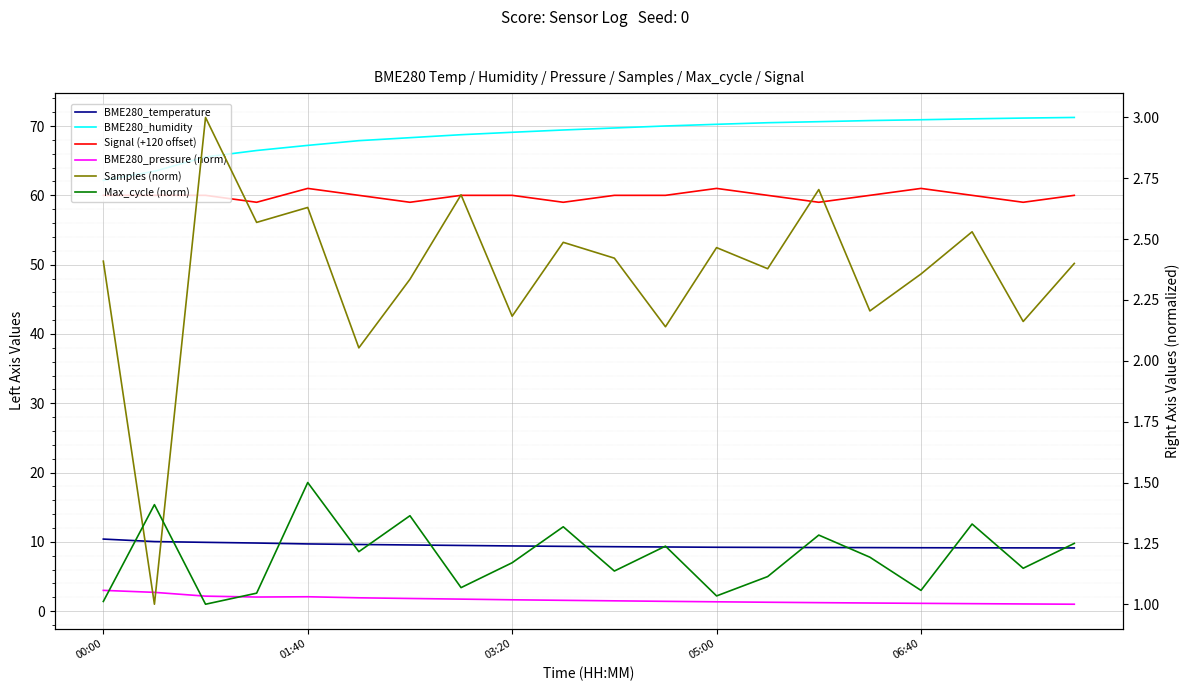

How many interior local valleys does the Max_cycle (norm) series have?

7